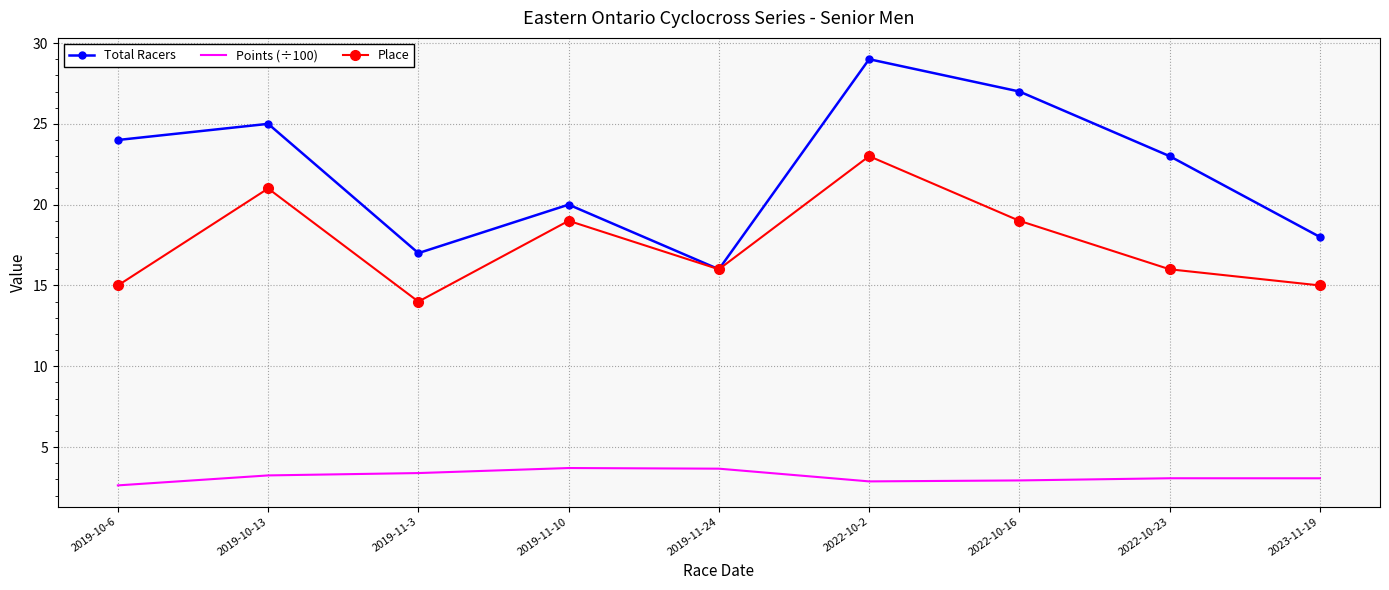

At which label is Total Racers closest to 22?

2022-10-23